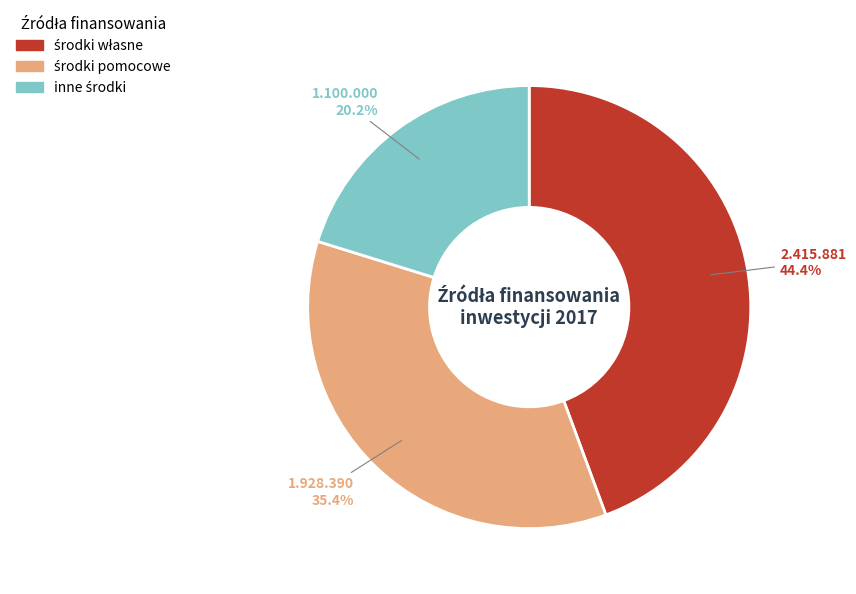

Is there a majority slice in this chart?

No